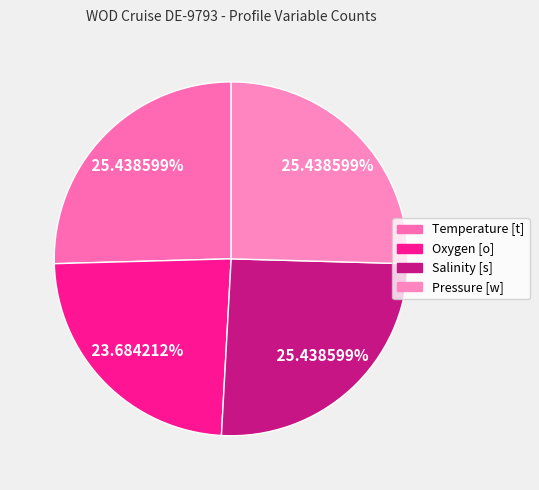

To the nearest percent, what is the difference between the largest and smallest slice percentages?

2%